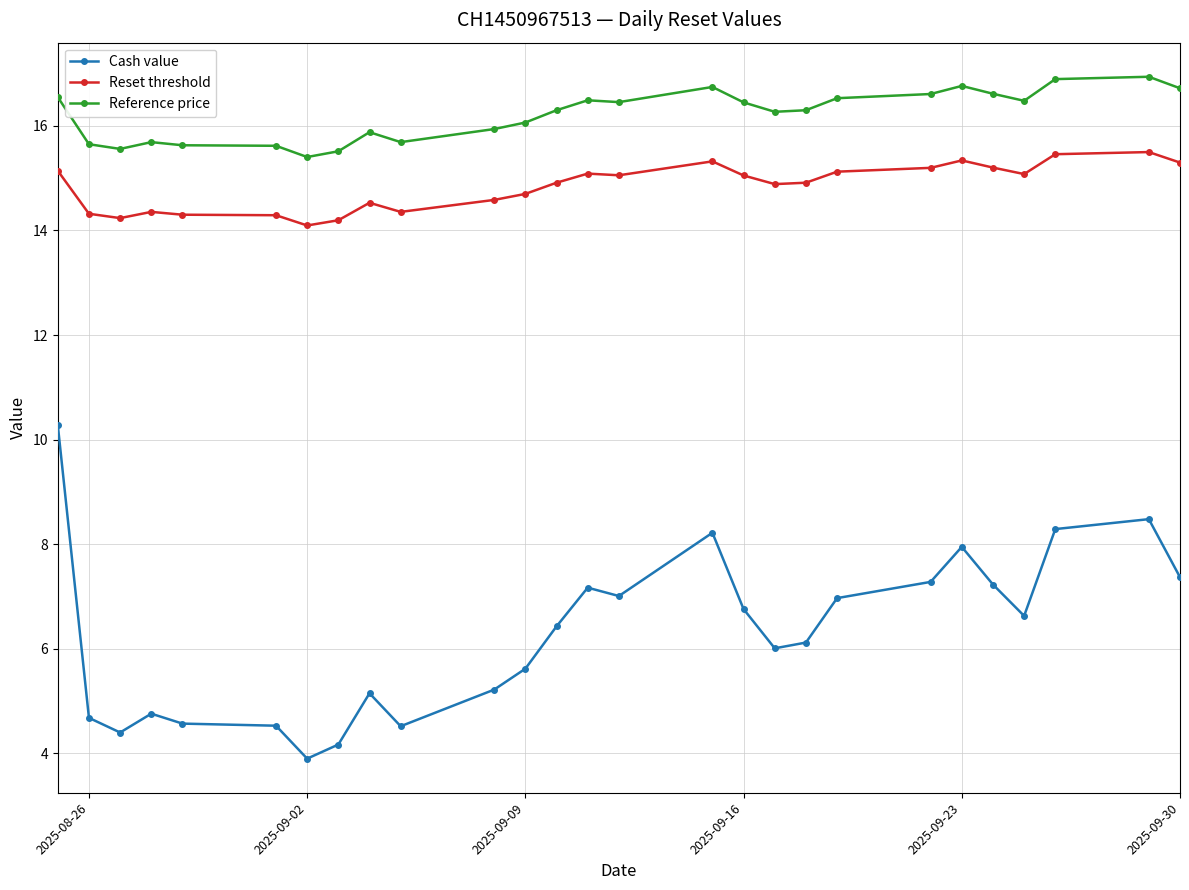

Which series has the widest spread of values?

Cash value